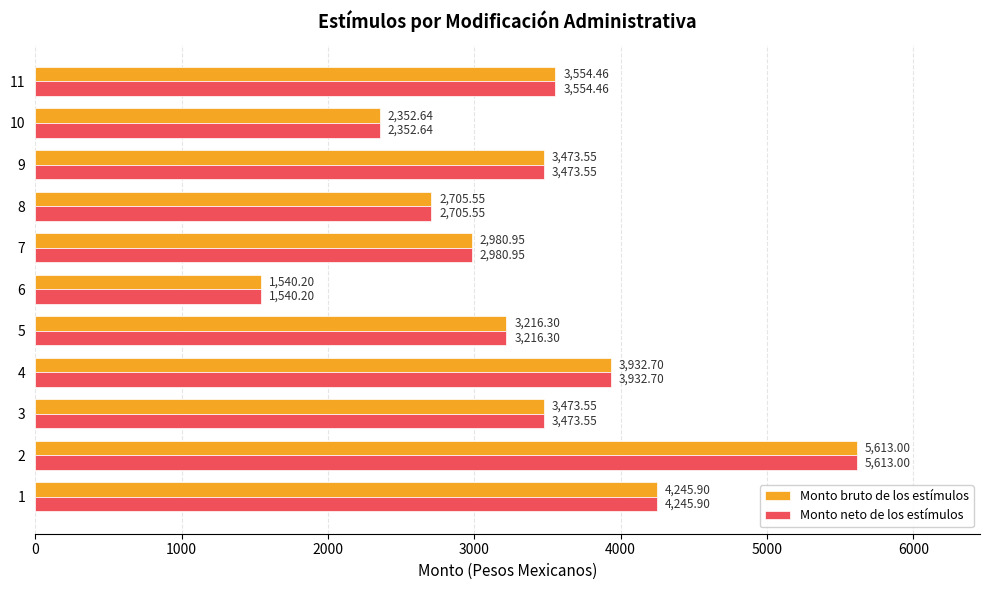

What is the difference between the second highest and minimum values in the Monto neto de los estímulos series?

2705.7